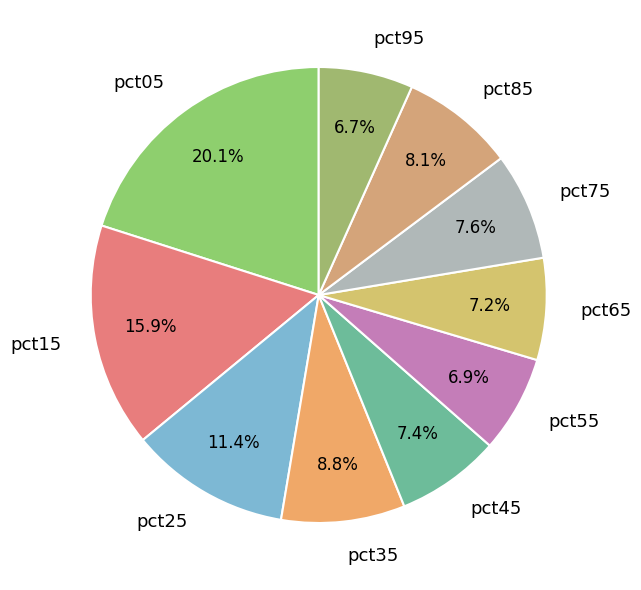

The pct85 slice represents 1% of the pie. True or false?

False